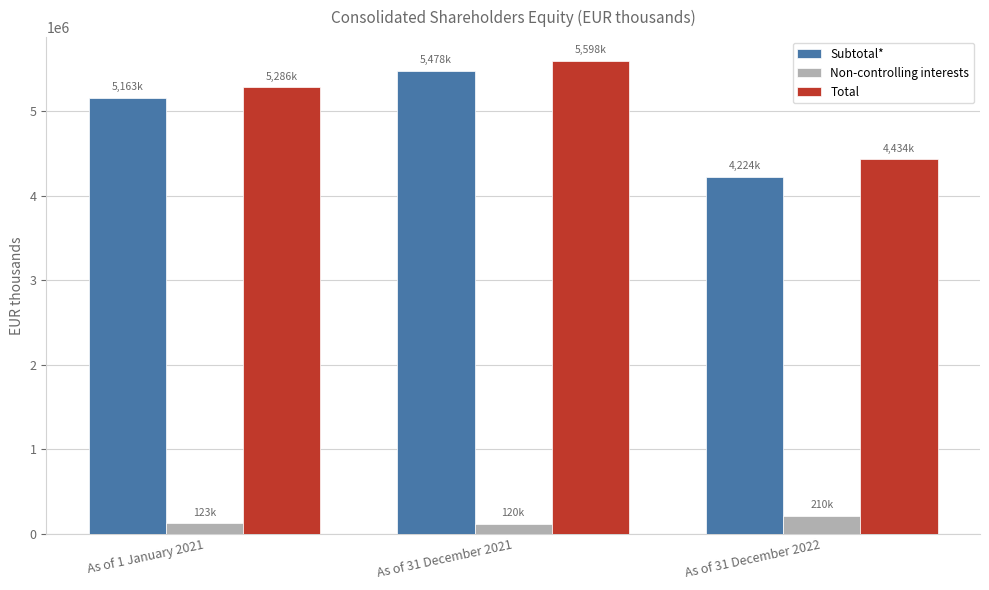

What position from the right is As of 31 December 2022?

1